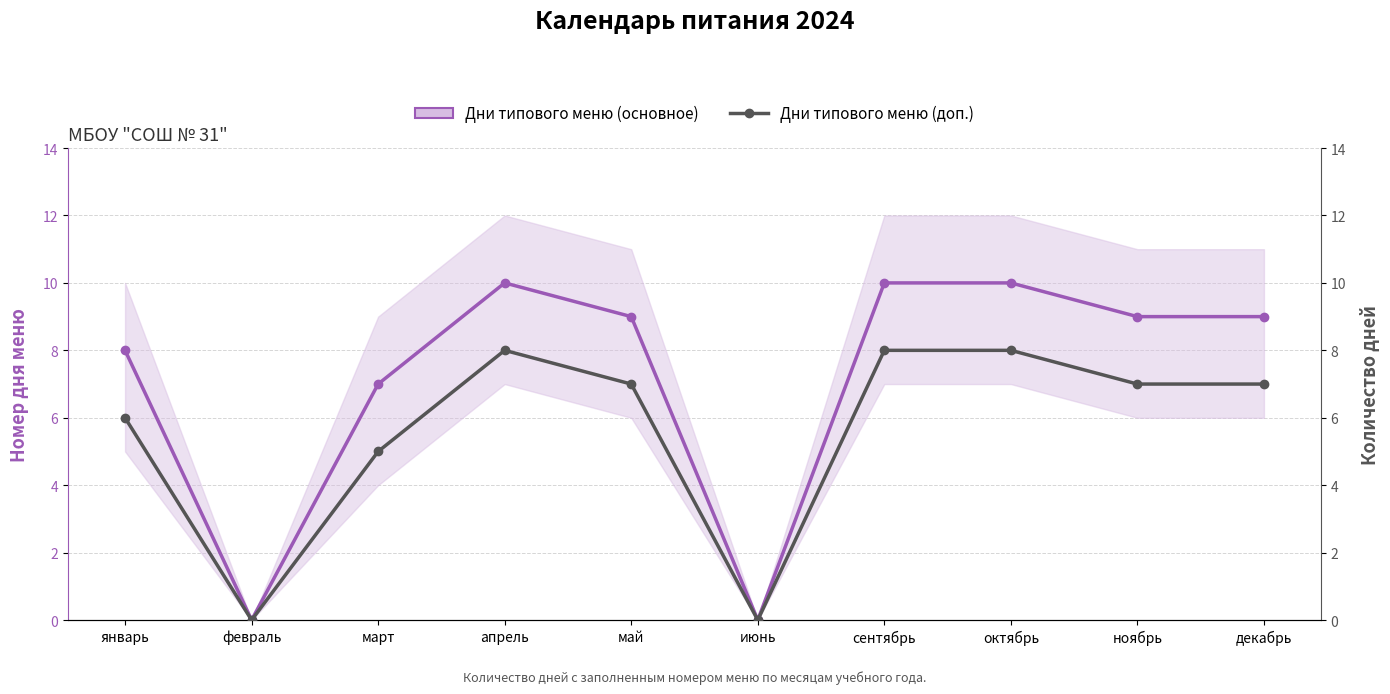

The value of Дни типового меню (доп.) at май is 5. True or false?

False